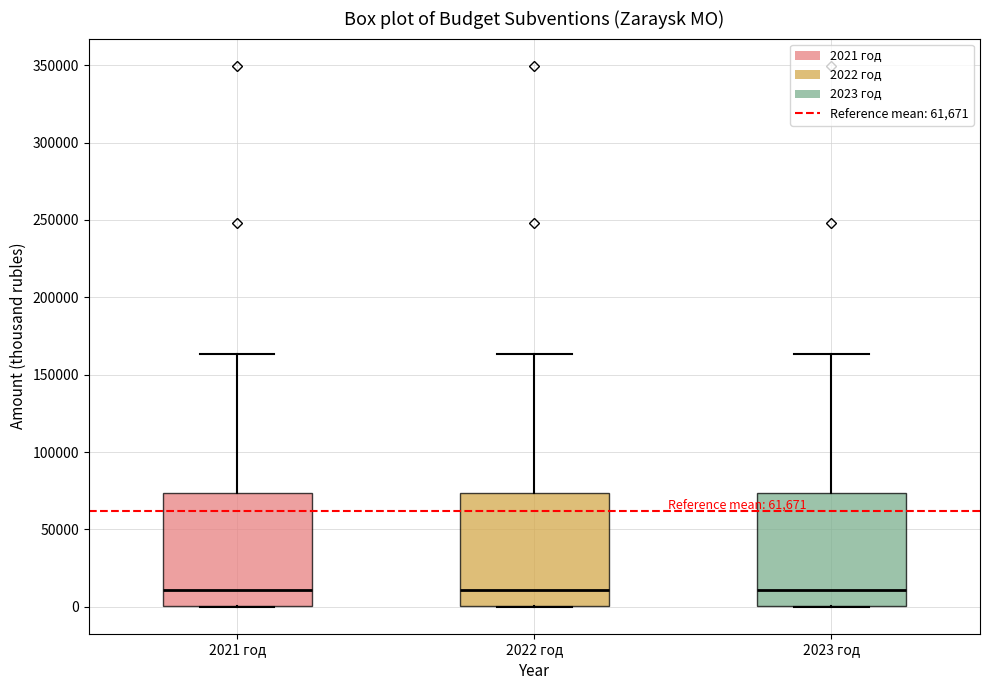

Reading left to right, read every box against the y-axis: the position of its median line, the range the box covers, and the ends of its whiskers. The values are not printed on the chart, so give them approximately, as read against the axis.

2021 год: median 10000, box 0 to 75000, whiskers 0 to 165000
2022 год: median 10000, box 0 to 75000, whiskers 0 to 165000
2023 год: median 10000, box 0 to 75000, whiskers 0 to 165000